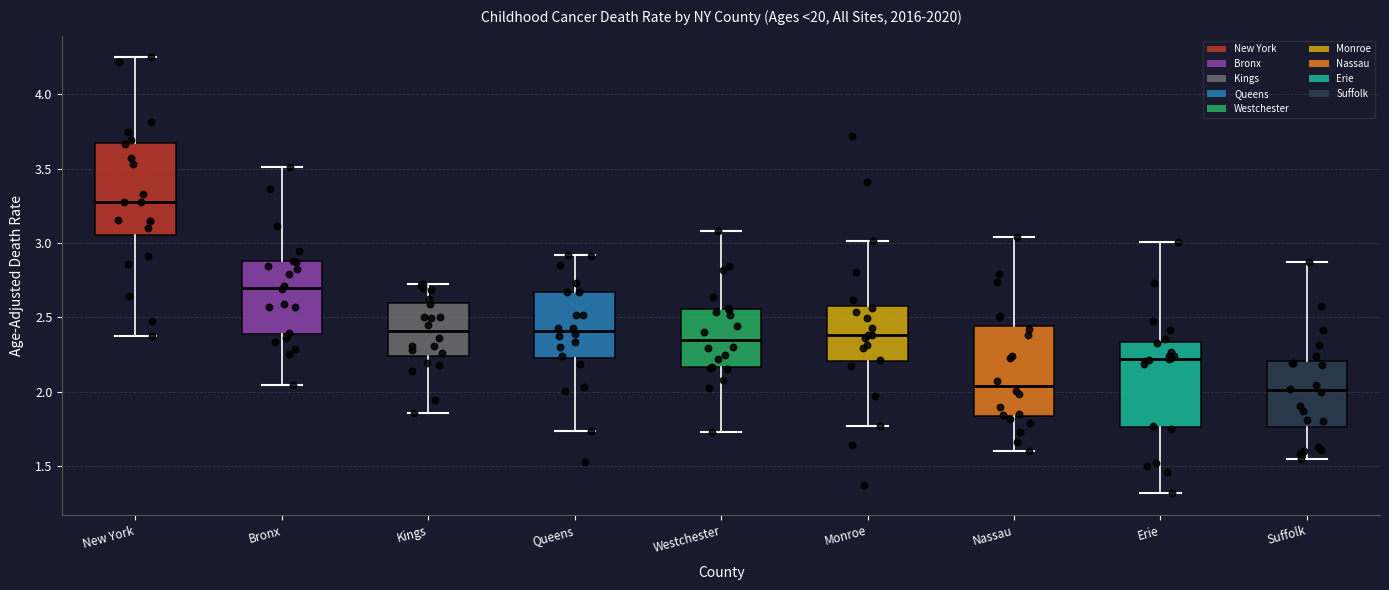

Which box has the highest median line?

New York